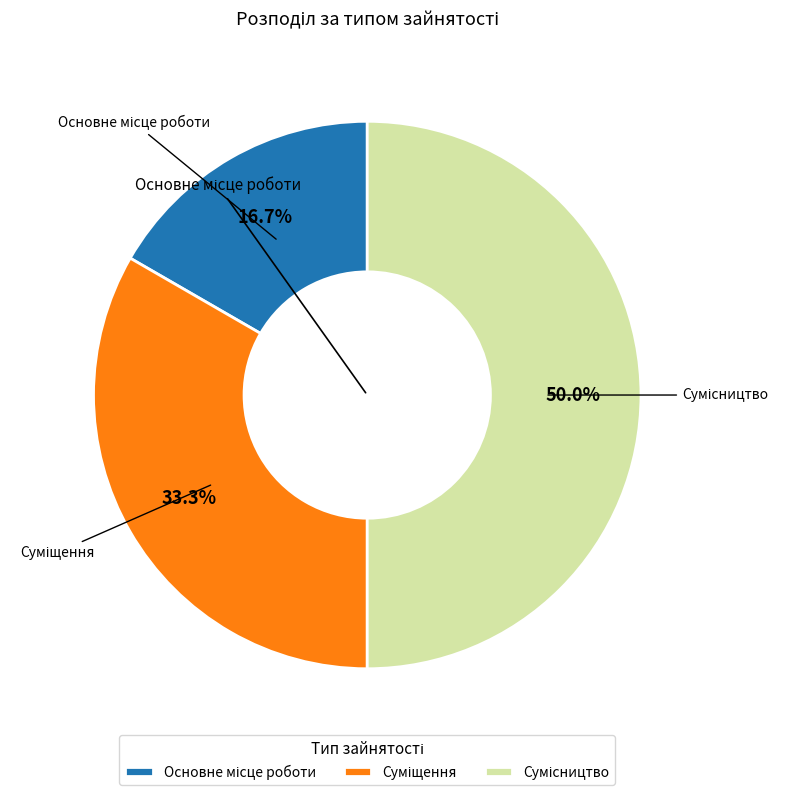

Is there a majority slice in this chart?

No